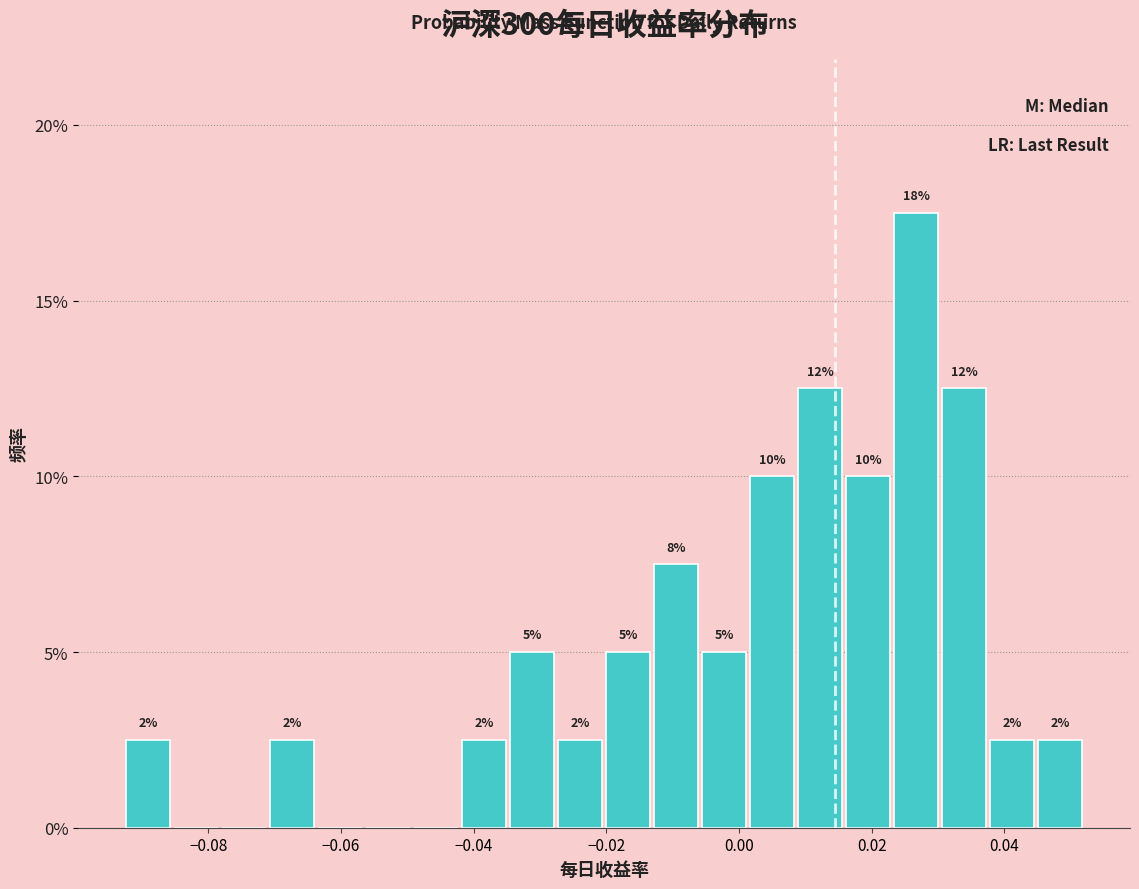

Around what value on the x-axis is the tallest bar? Give the approximate position of its centre, as read against the axis.

0.026